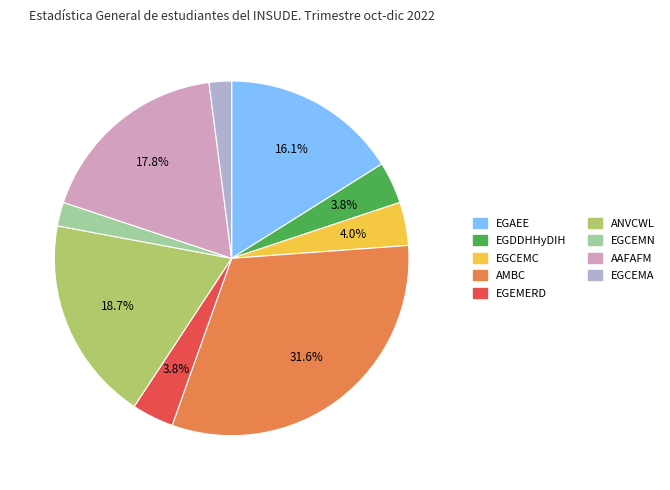

To the nearest percent, what percentage of the pie is ANVCWL?

19%